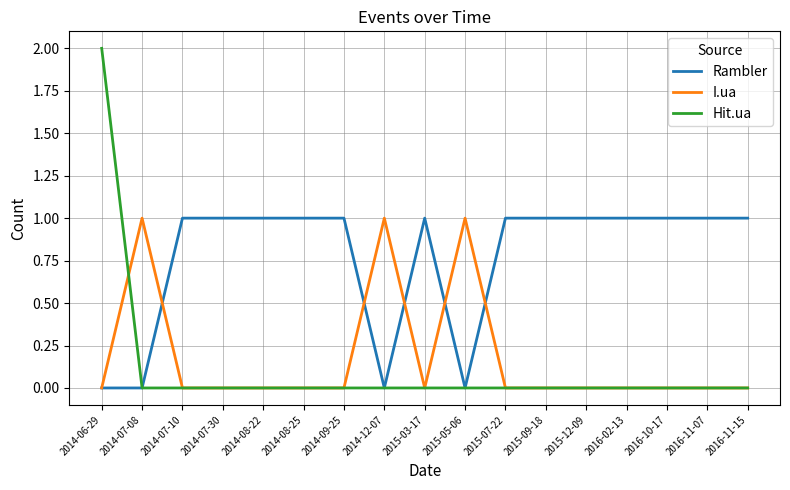

What is the greatest value displayed?

2